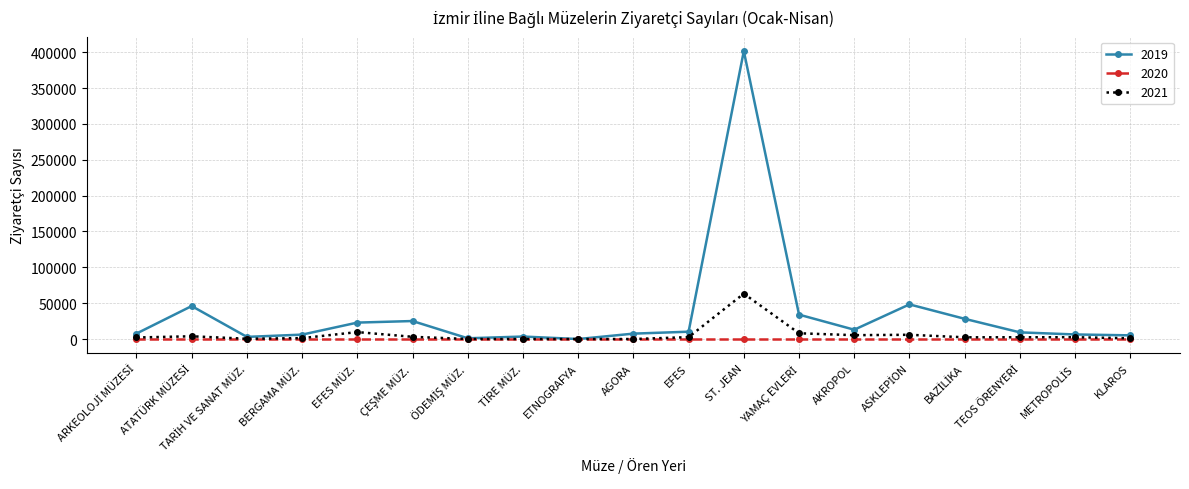

At which category does the chart reach its peak across all series?

ST. JEAN